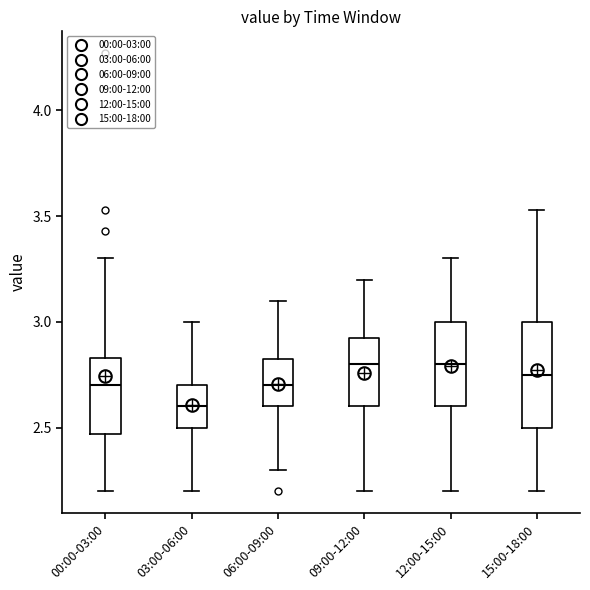

Reading left to right, transcribe this box plot: for each box, give where its median line is, the range the box spans, and where its two whiskers end, as read against the y-axis. The values are not printed on the chart, so give them approximately, as read against the axis.

00:00-03:00: median 2.70, box 2.45 to 2.85, whiskers 2.20 to 3.30
03:00-06:00: median 2.60, box 2.50 to 2.70, whiskers 2.20 to 3.00
06:00-09:00: median 2.70, box 2.60 to 2.85, whiskers 2.30 to 3.10
09:00-12:00: median 2.80, box 2.60 to 2.95, whiskers 2.20 to 3.20
12:00-15:00: median 2.80, box 2.60 to 3.00, whiskers 2.20 to 3.30
15:00-18:00: median 2.75, box 2.50 to 3.00, whiskers 2.20 to 3.55